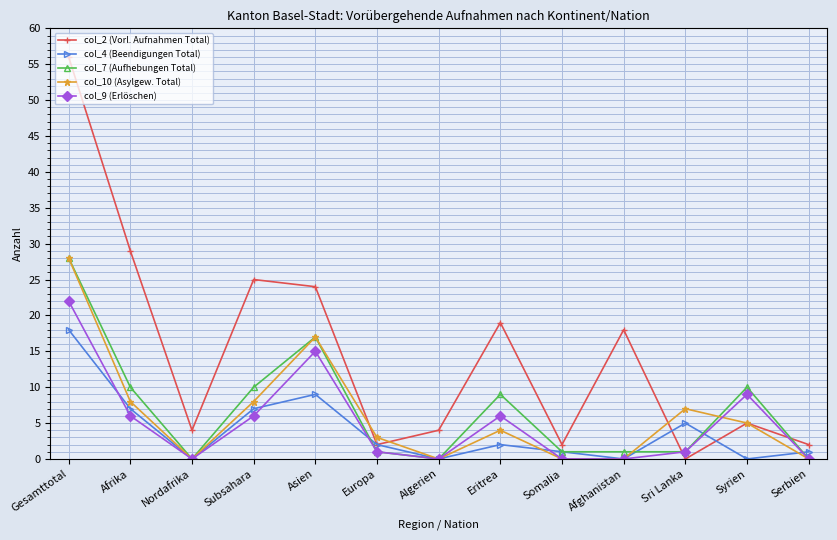

What position from the left is Afghanistan?

10